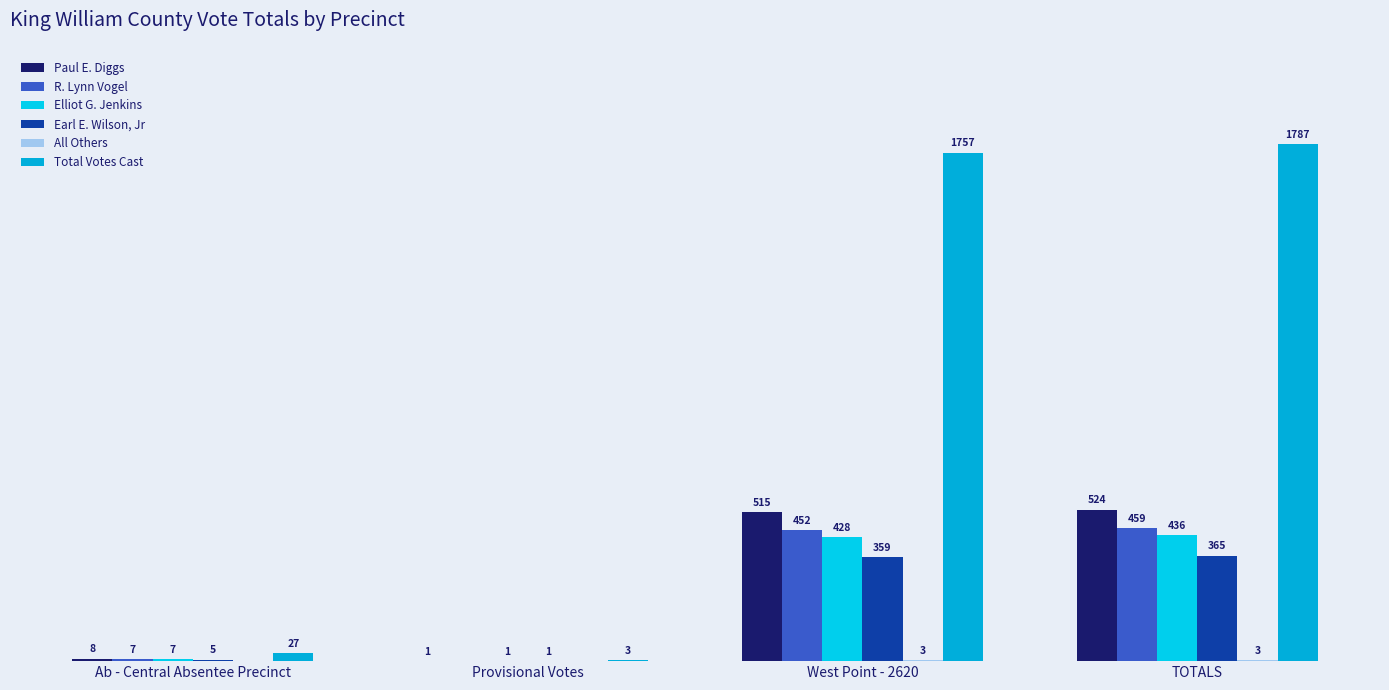

What is the sum of all Paul E. Diggs values?

1048